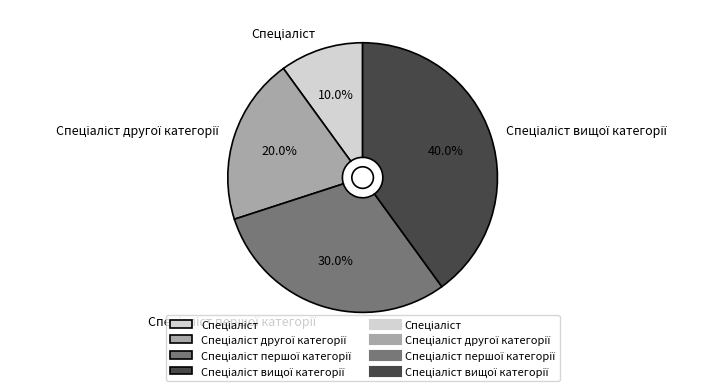

Count the number of slices in the pie.

4